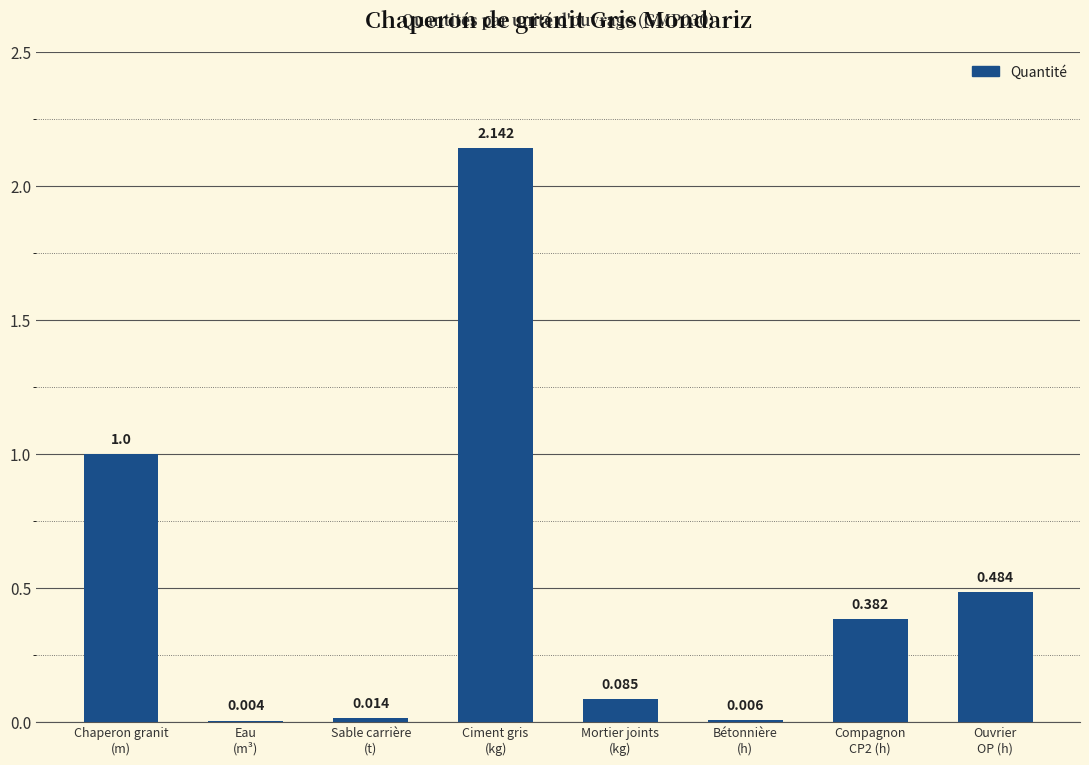

Between Mortier joints
(kg) and Chaperon granit
(m), which is larger?

Chaperon granit
(m)